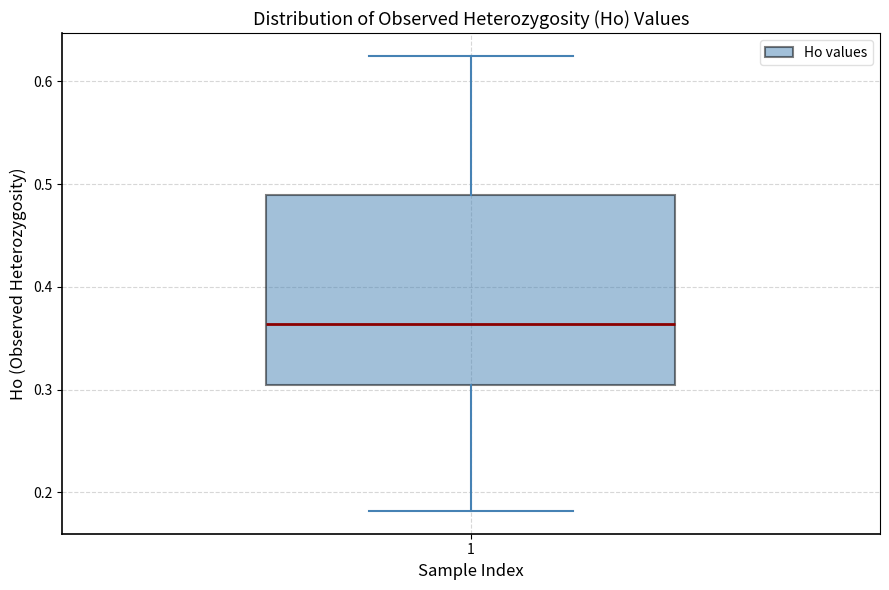

Read this box plot against the y-axis: the position of the median line, the range covered by the box, and the ends of both whiskers. The values are not printed on the chart, so give them approximately, as read against the axis.

median 0.36, box 0.30 to 0.49, whiskers 0.18 to 0.63